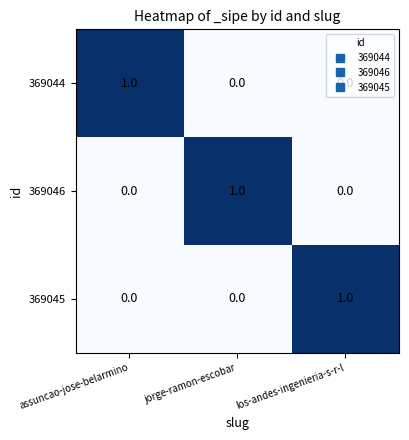

How many 369046 values are between 0 and 1?

3